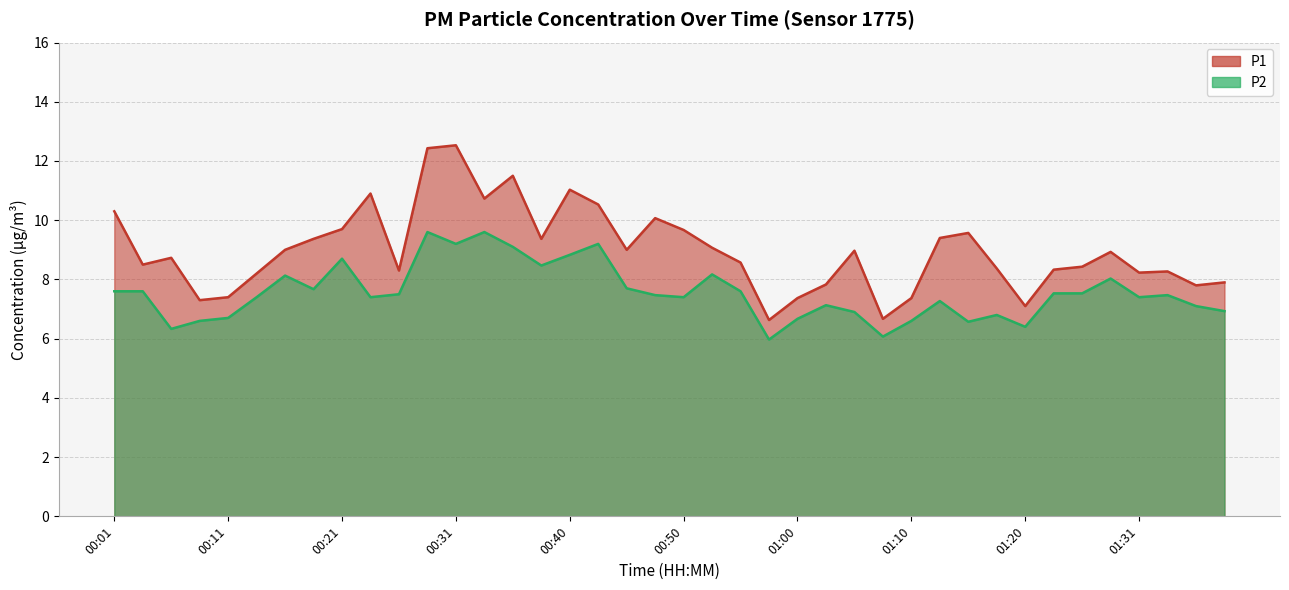

In P2, how many points are lower than both neighbors (excluding endpoints)?

11